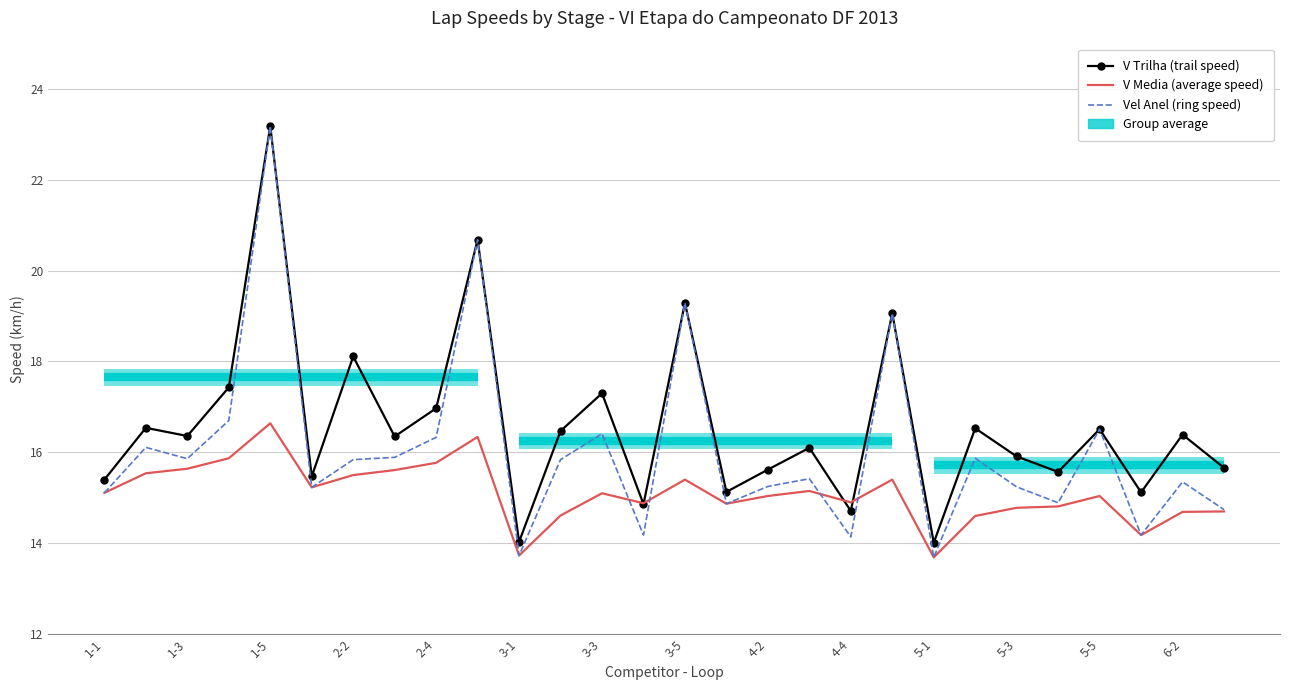

What is the difference between the maximum and minimum values in the V Media (average speed) series?

3.0